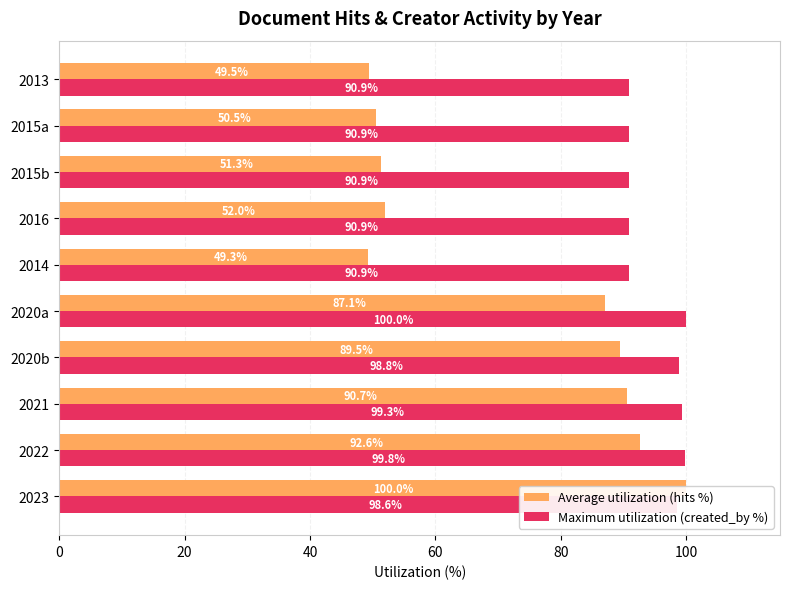

What is the difference between the highest and lowest values at 2020b?

9.3